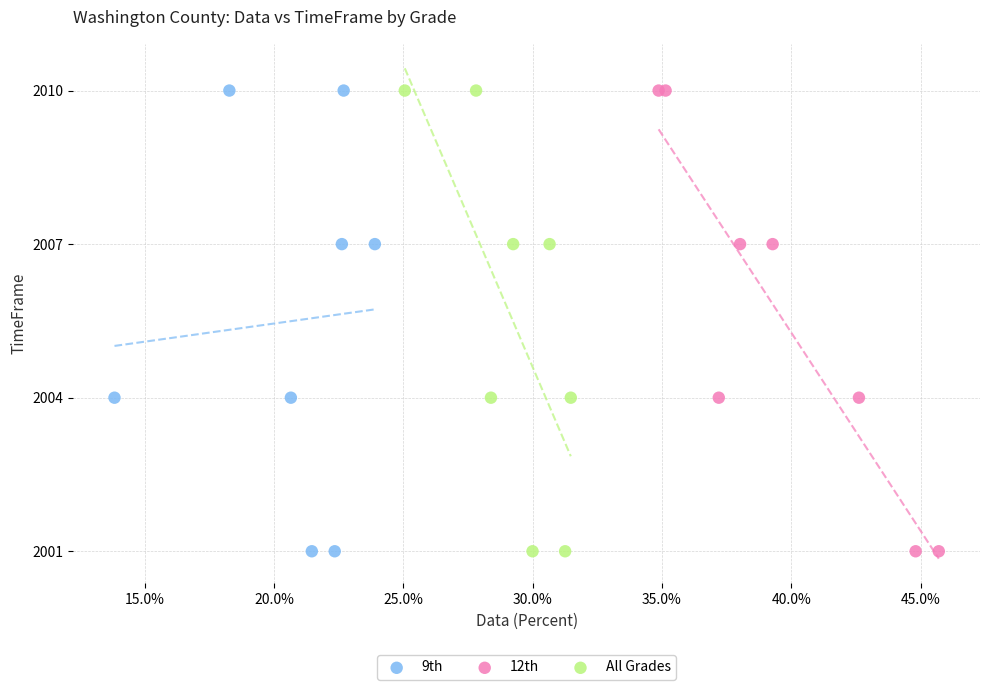

What are all the series names shown in the legend?

9th, 12th, All Grades